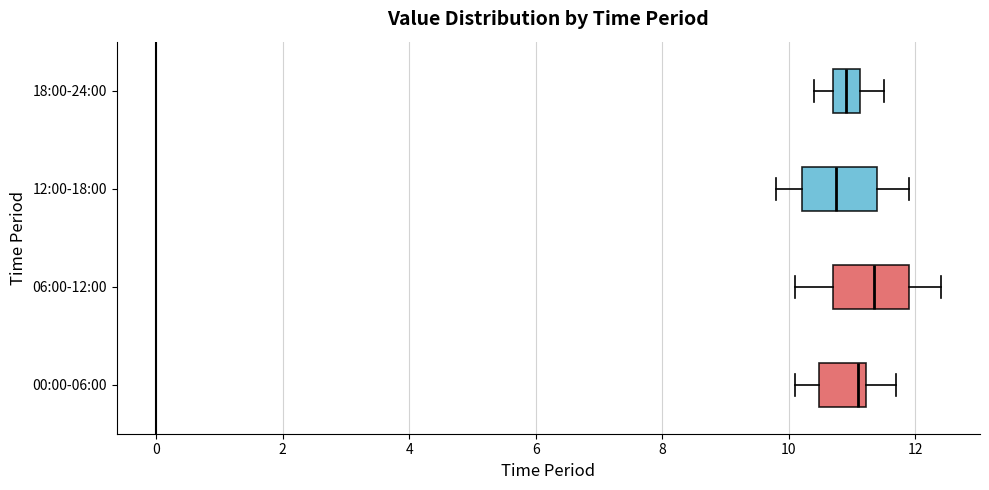

Reading bottom to top, transcribe this box plot: for each box, give where its median line is, the range the box spans, and where its two whiskers end, as read against the x-axis. The values are not printed on the chart, so give them approximately, as read against the axis.

00:00-06:00: median 11.2 (just left of the box's right edge), box 10.4 to 11.2, whiskers 10.2 to 11.8
06:00-12:00: median 11.4, box 10.8 to 12.0, whiskers 10.2 to 12.4
12:00-18:00: median 10.8, box 10.2 to 11.4, whiskers 9.8 to 12.0
18:00-24:00: median 11.0, box 10.8 to 11.2, whiskers 10.4 to 11.6